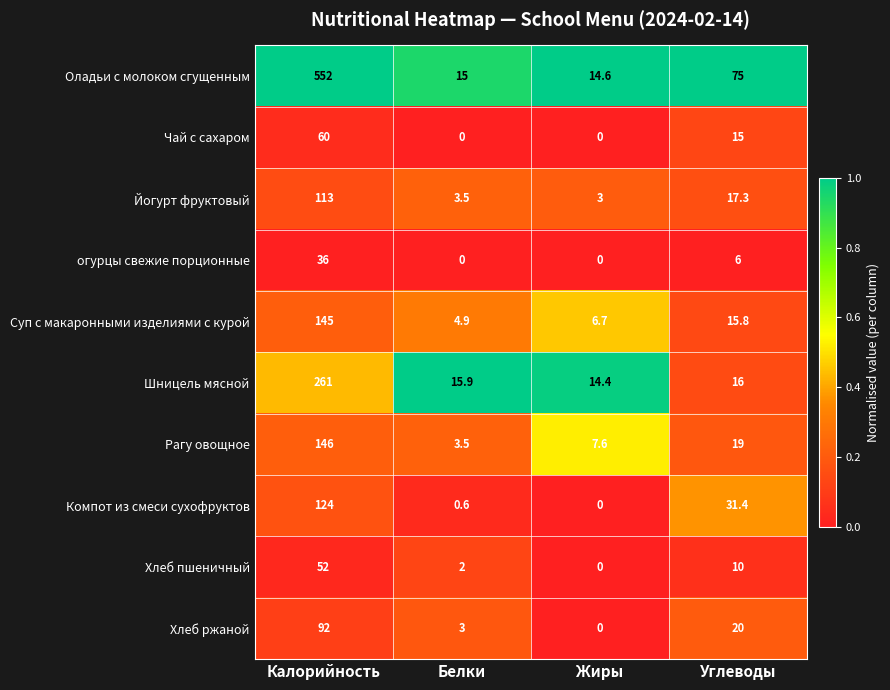

What is the spread (max minus min) of values at Калорийность?

516.0